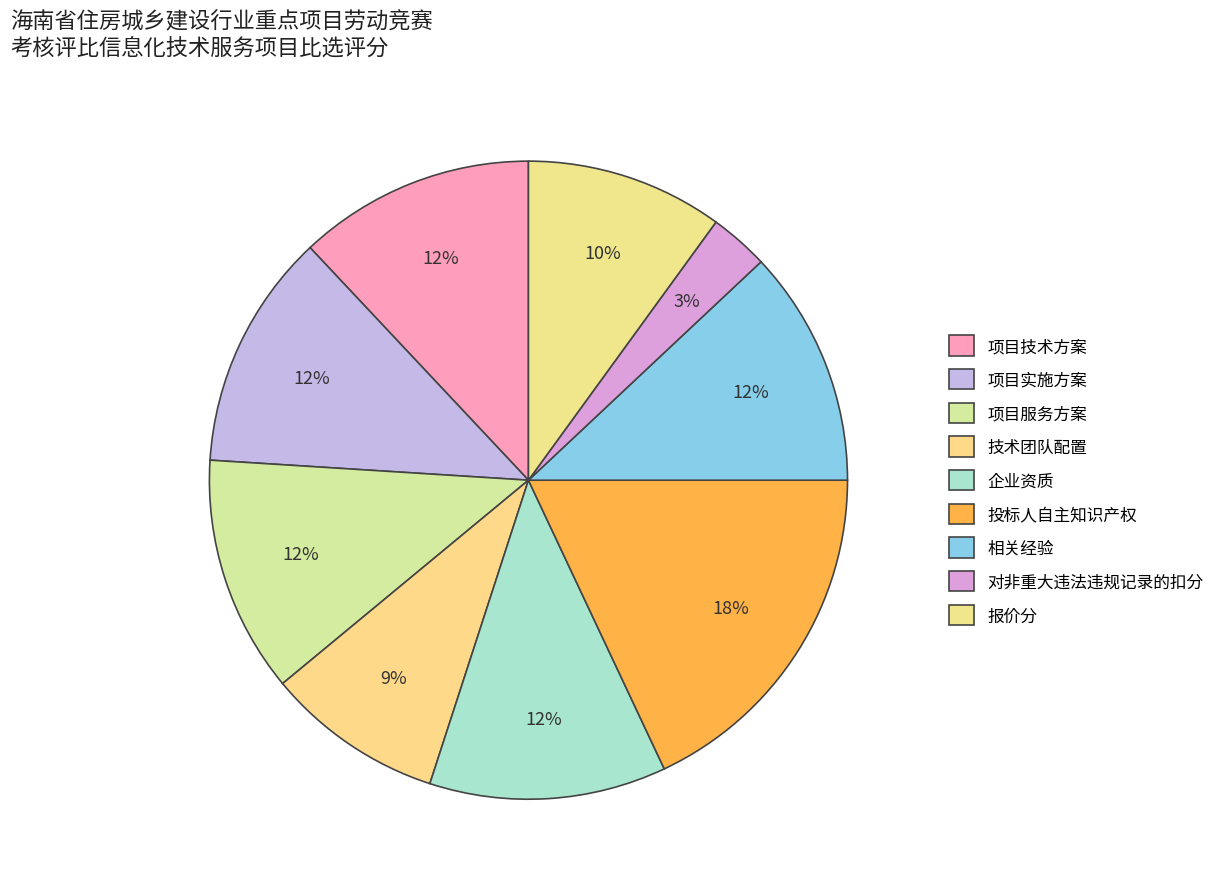

What is the change in value from 投标人自主知识产权 to 对非重大违法违规记录的扣分?

-15